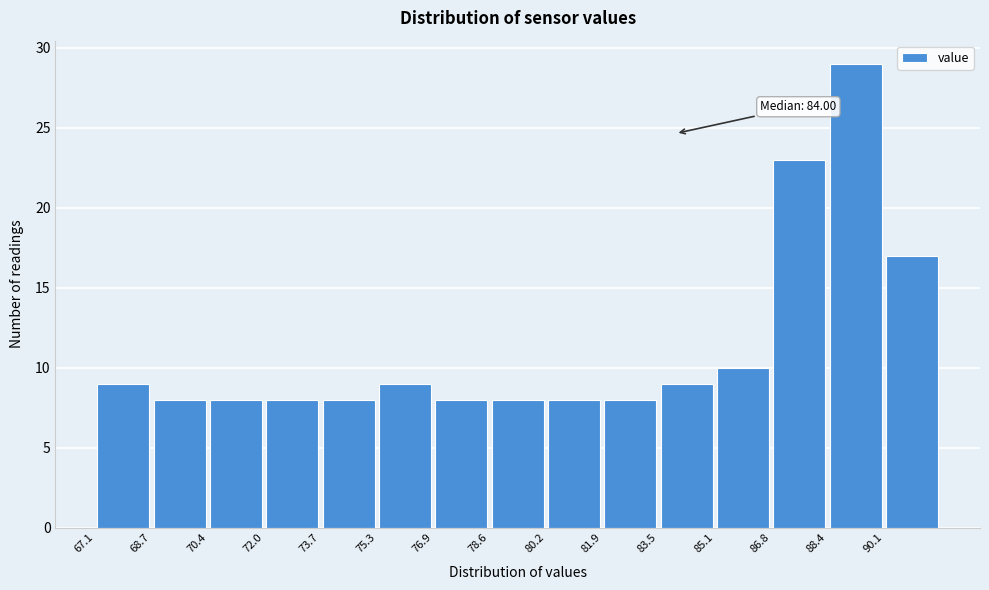

Over which range of the x-axis is the bar tallest?

88.42 to 90.06